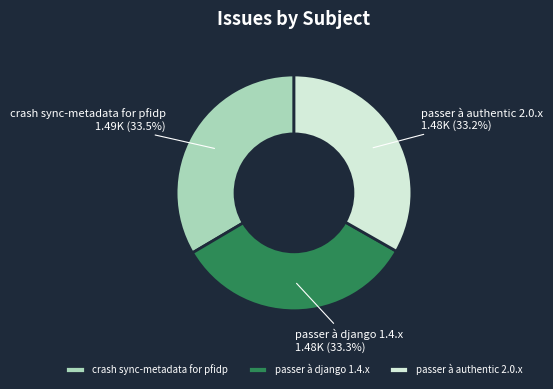

Does crash sync-metadata for pfidp represent more than half of the total?

No